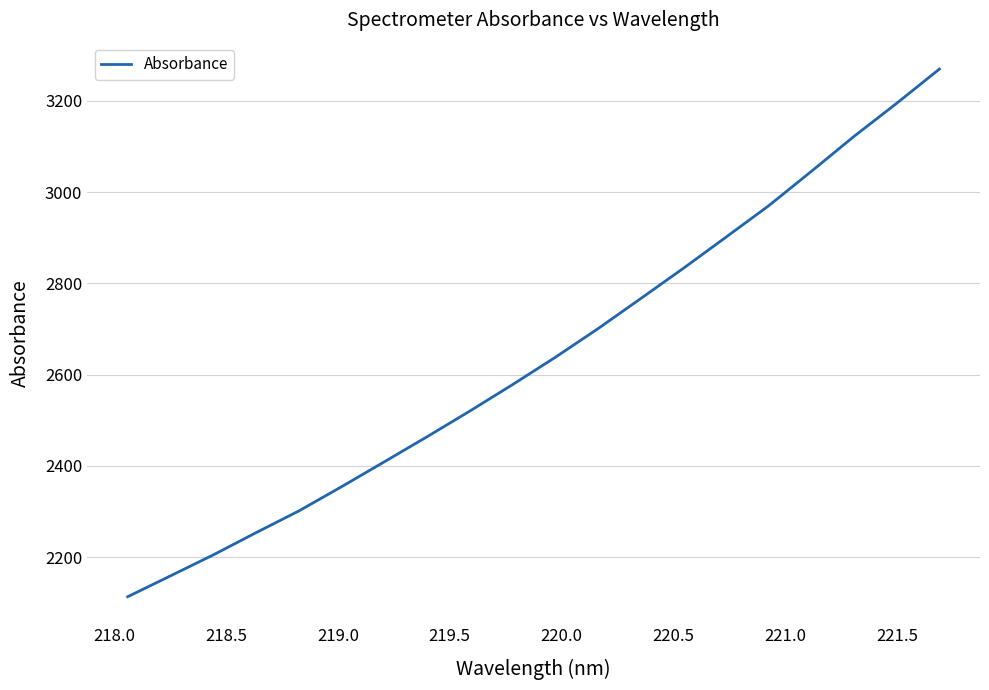

What is the difference between the maximum and minimum values?

1156.5